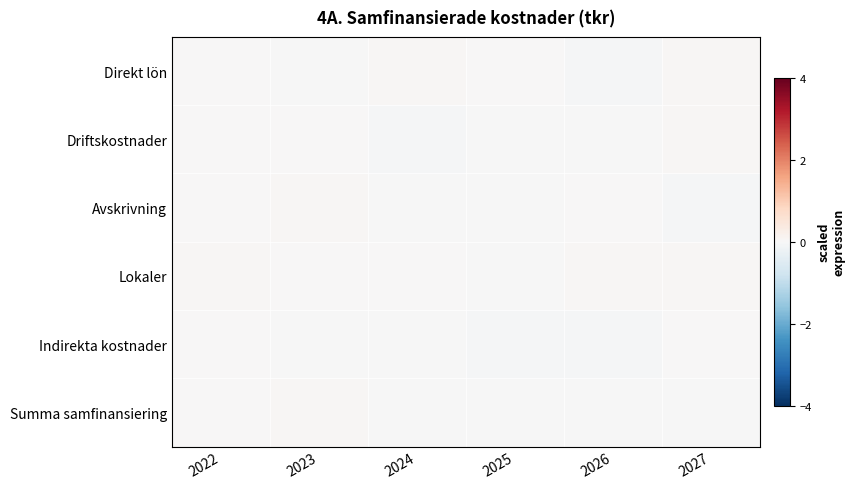

Reading left to right, list all the values displayed in this chart.

Direkt lön: 2022=0.0	2023=-0.0	2024=0.0	2025=0.0	2026=-0.0	2027=0.0
Driftskostnader: 2022=0.0	2023=0.0	2024=-0.0	2025=-0.0	2026=-0.0	2027=0.0
Avskrivning: 2022=0.0	2023=0.0	2024=-0.0	2025=-0.0	2026=0.0	2027=-0.0
Lokaler: 2022=0.0	2023=0.0	2024=0.0	2025=-0.0	2026=0.0	2027=0.0
Indirekta kostnader: 2022=0.0	2023=-0.0	2024=-0.0	2025=-0.0	2026=-0.0	2027=0.0
Summa samfinansiering: 2022=0.0	2023=0.0	2024=-0.0	2025=-0.0	2026=-0.0	2027=-0.0